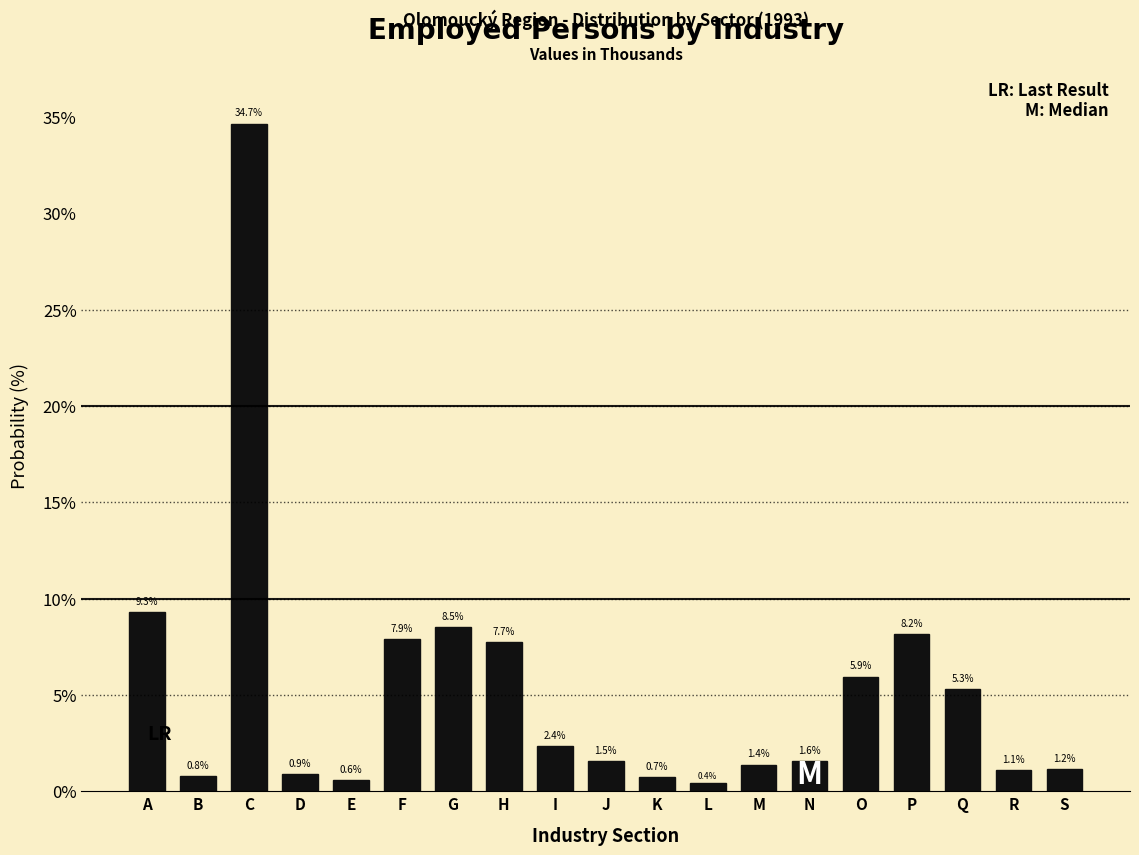

Reading left to right, list all the values displayed in this chart.

A=9.3	B=0.8	C=34.7	D=0.9	E=0.6	F=7.9	G=8.5	H=7.7	I=2.4	J=1.5	K=0.7	L=0.4	M=1.4	N=1.6	O=5.9	P=8.2	Q=5.3	R=1.1	S=1.2